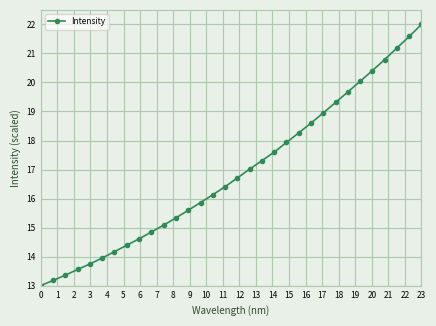

Is this an area chart (filled region under the line)?

No